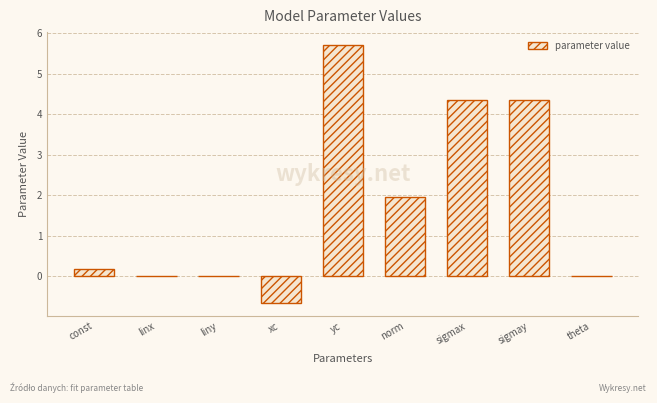

Which has a higher value, theta or sigmay?

sigmay